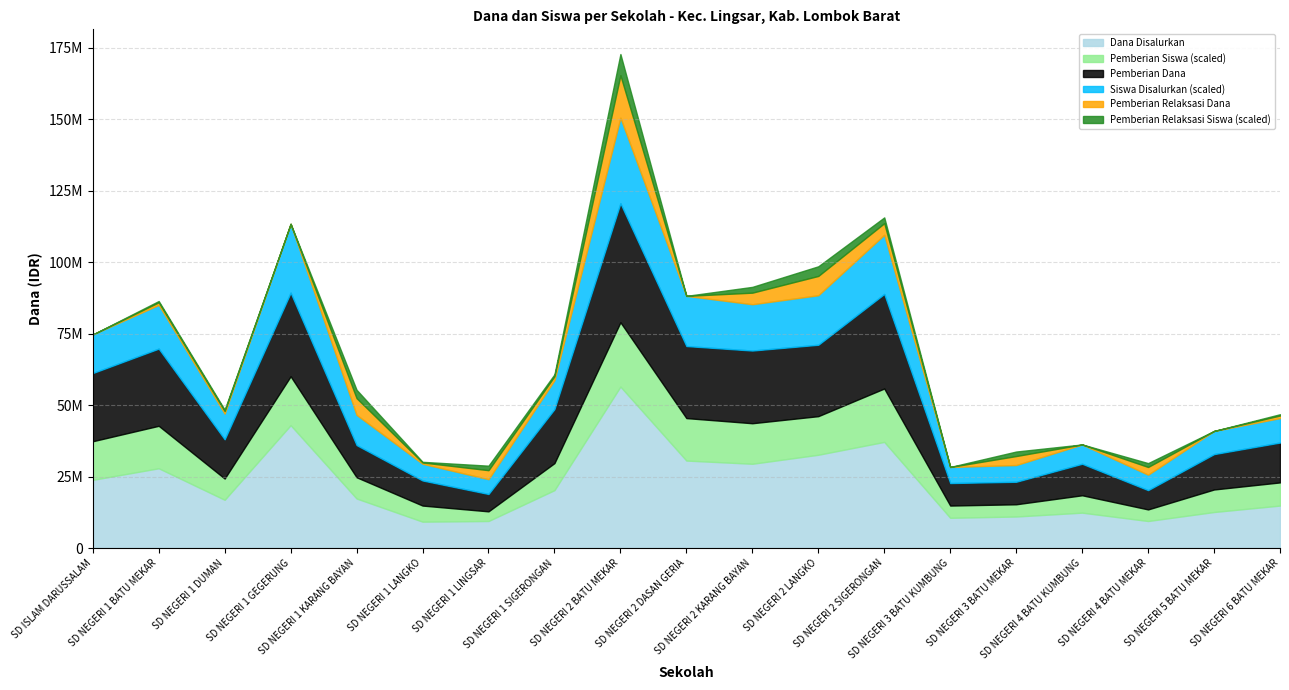

How many interior local valleys does the Pemberian Relaksasi Dana series have?

7